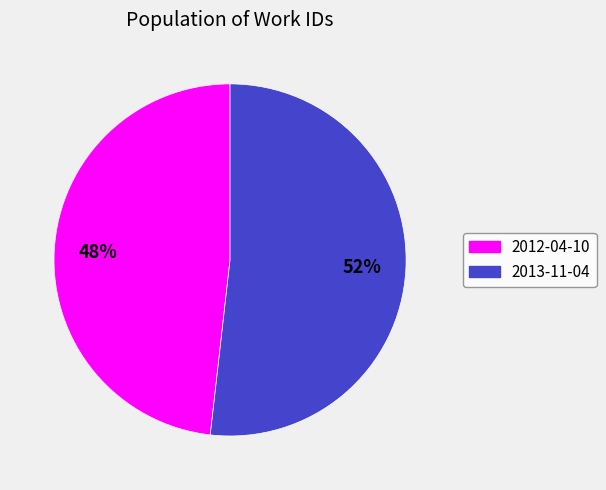

Which category has the smallest portion of the pie?

2012-04-10